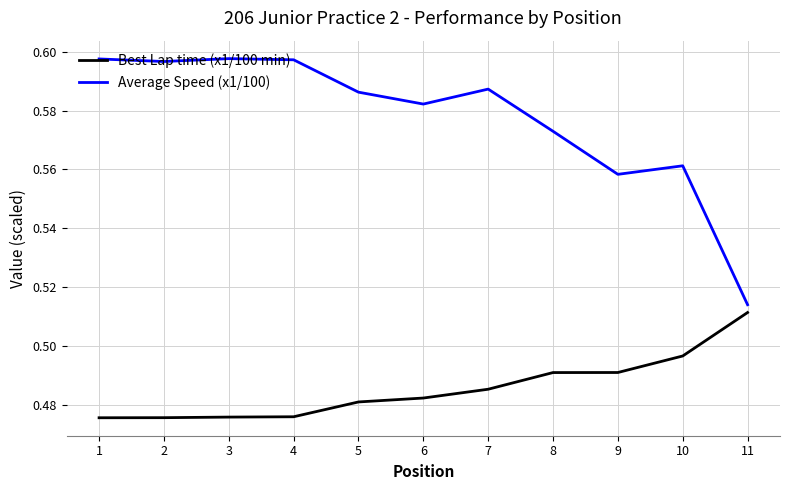

Which category has the lowest value in the Average Speed (x1/100) series?

11